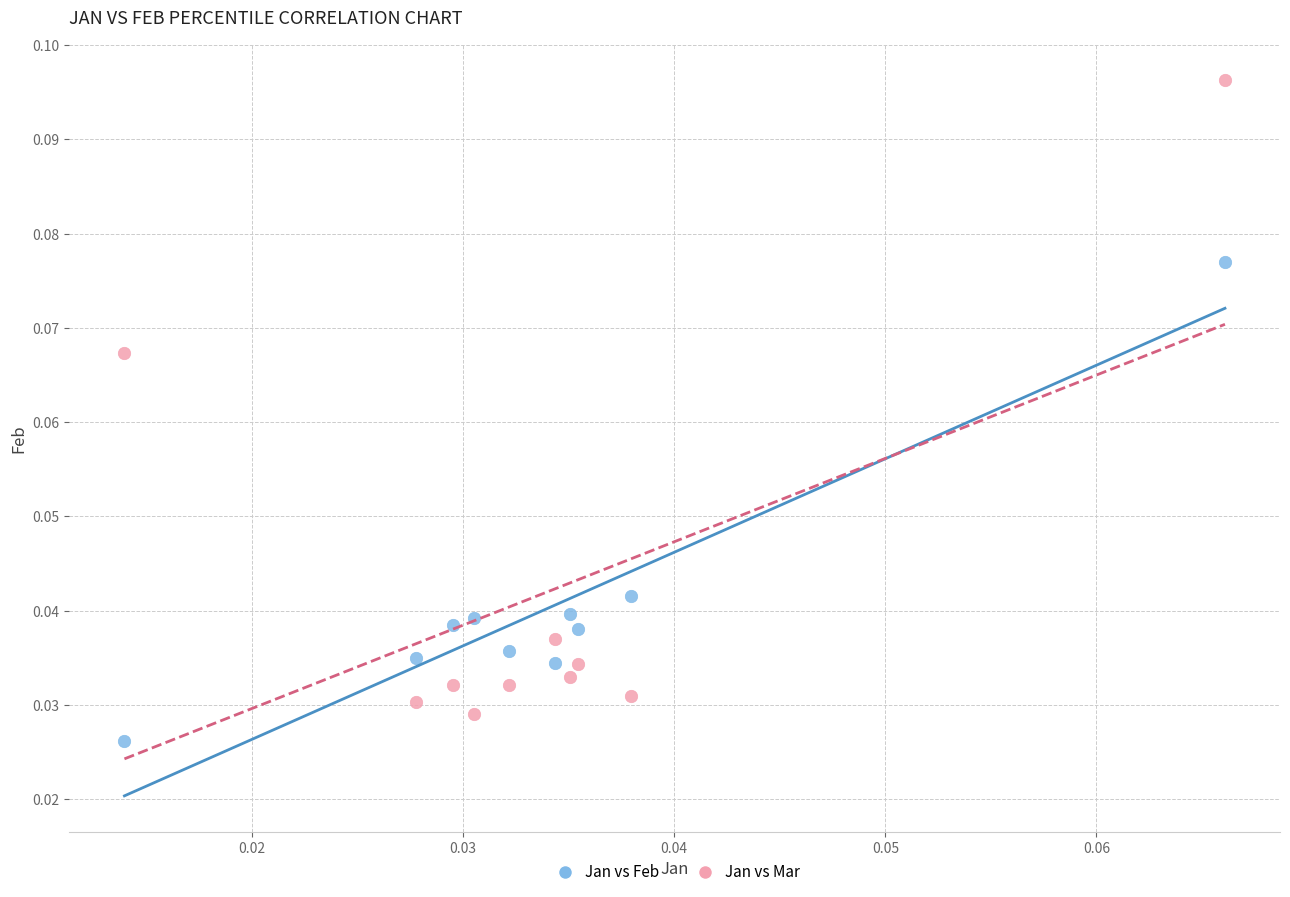

Which series reaches the maximum Y coordinate?

Jan vs Mar